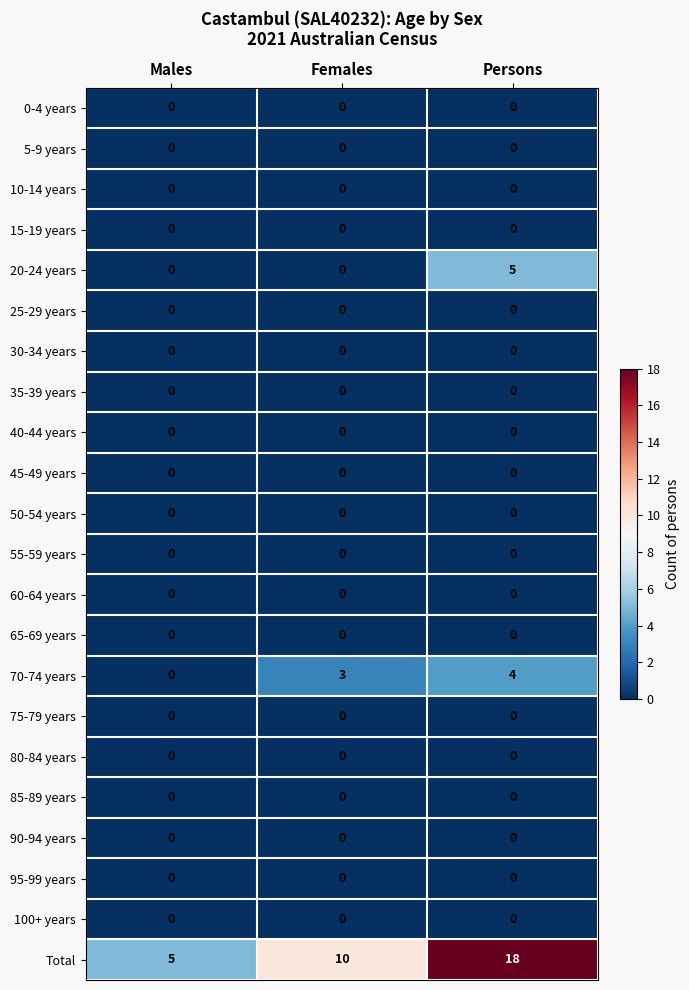

Read the 70-74 years value at Persons.

4